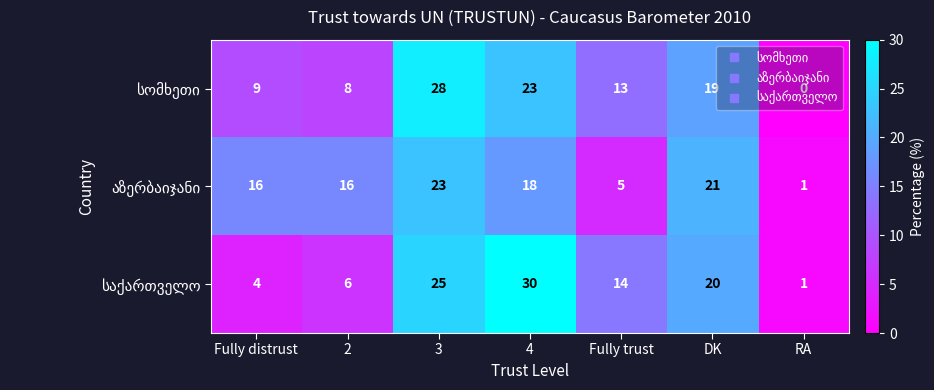

Which label corresponds to the largest value in the chart?

4